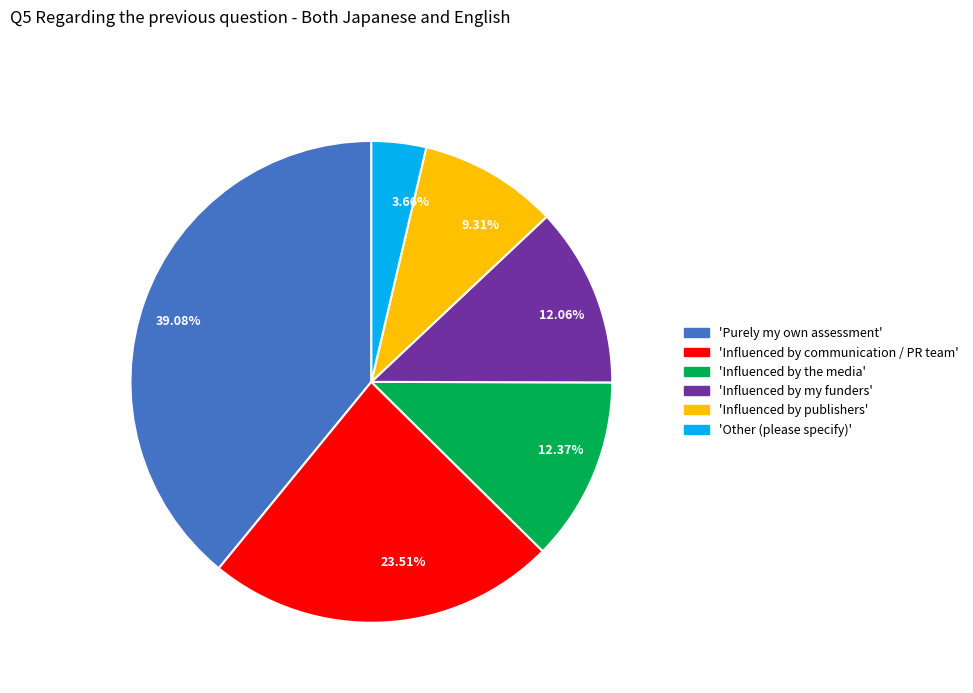

Combined, do 12.37% and 39.08% account for over 50%?

Yes